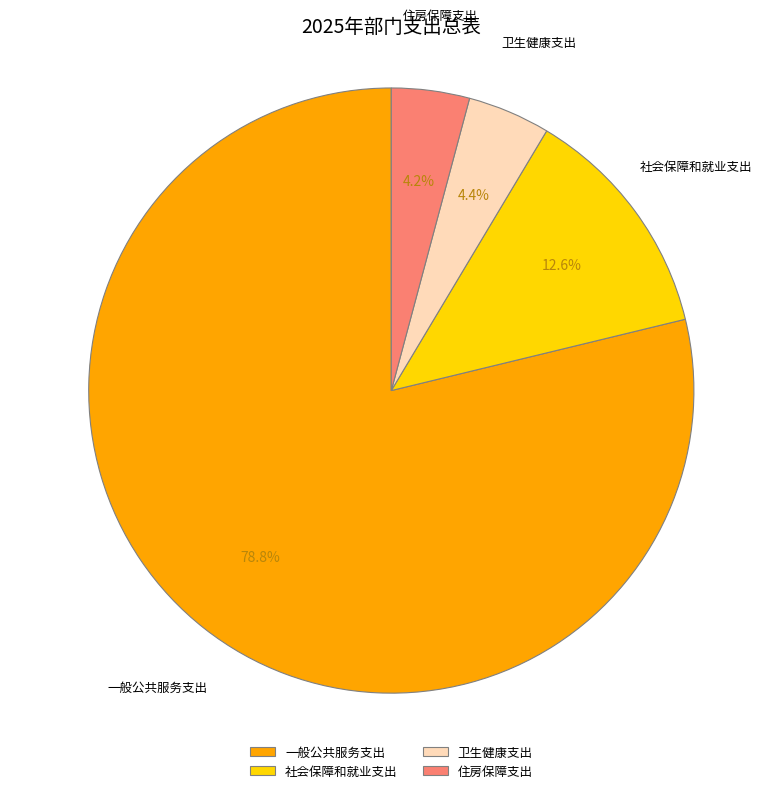

What is the ratio of the value at 社会保障和就业支出 to the value at 一般公共服务支出?

0.2